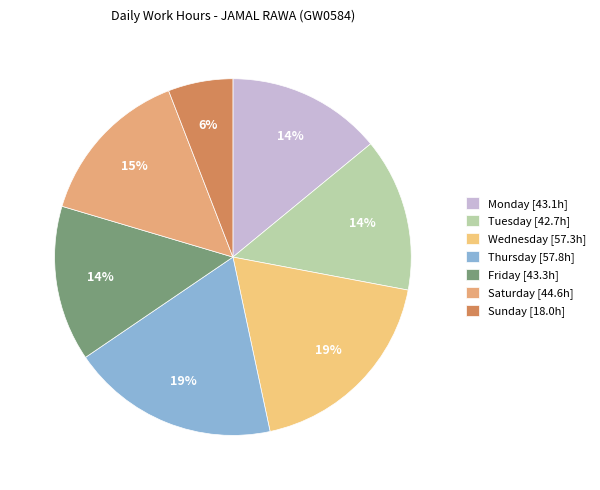

Count the number of slices in the pie.

7